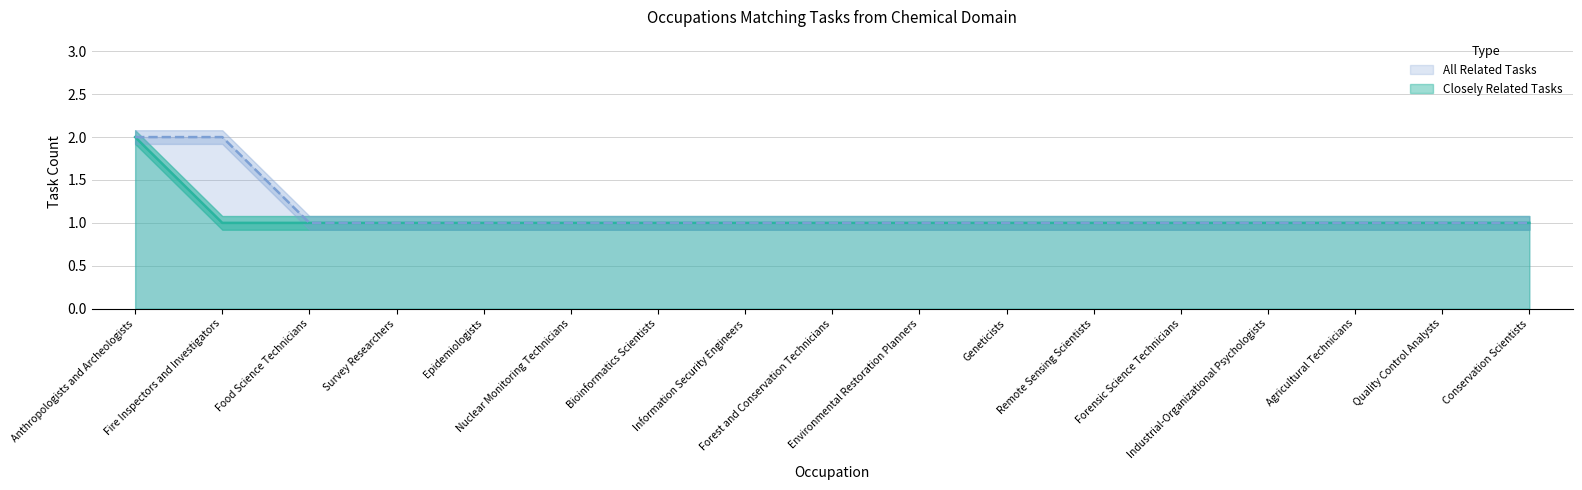

What value does the Closely Related Tasks series have at Quality Control Analysts?

1